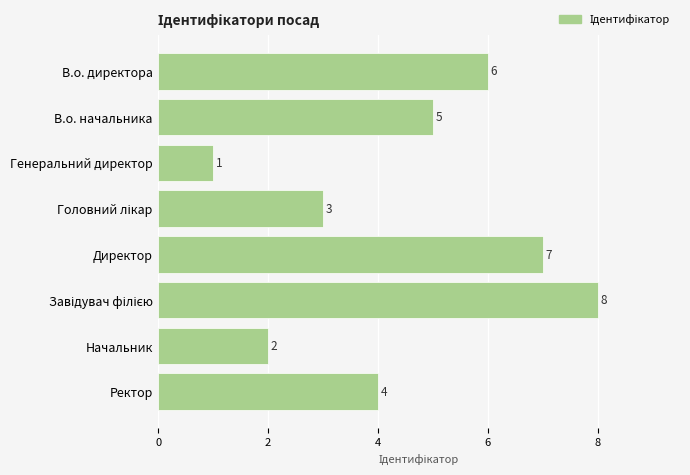

Reading top to bottom, extract all data points from this chart.

6	5	1	3	7	8	2	4